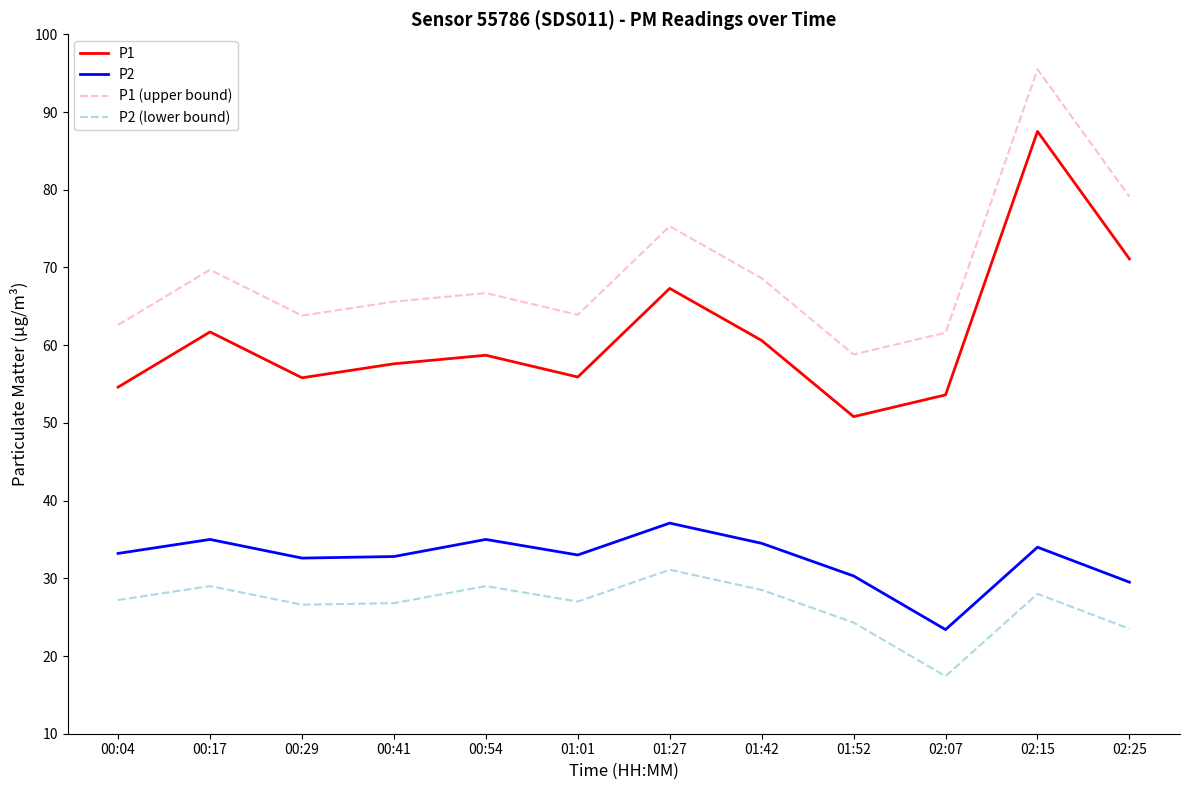

How many interior local valleys does the P1 series have?

3